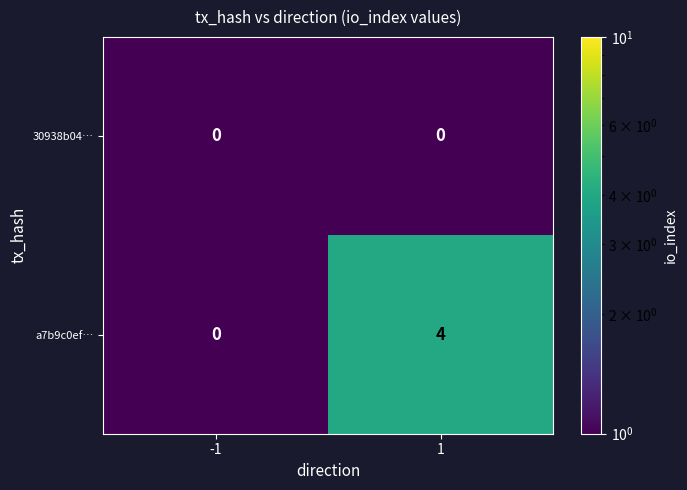

Reading left to right, transcribe all the data shown in this chart.

30938b04…: -1=0	1=0
a7b9c0ef…: -1=0	1=4